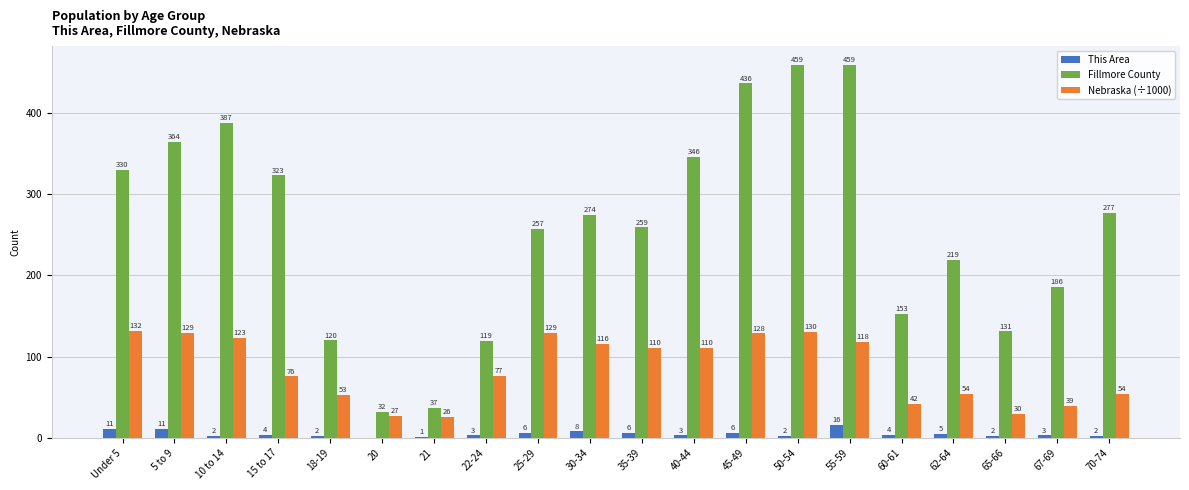

What is the sum of all Fillmore County values?

5168.0